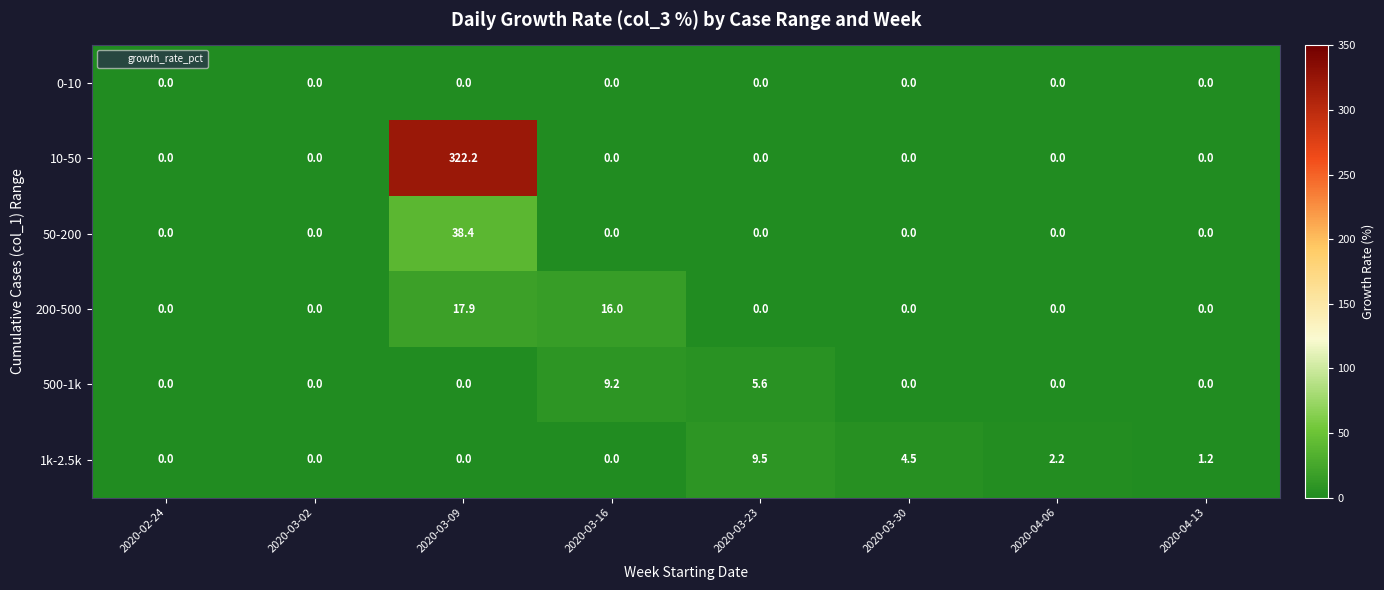

The 200-500 series shows 0.0 at 2020-03-30. True or false?

True